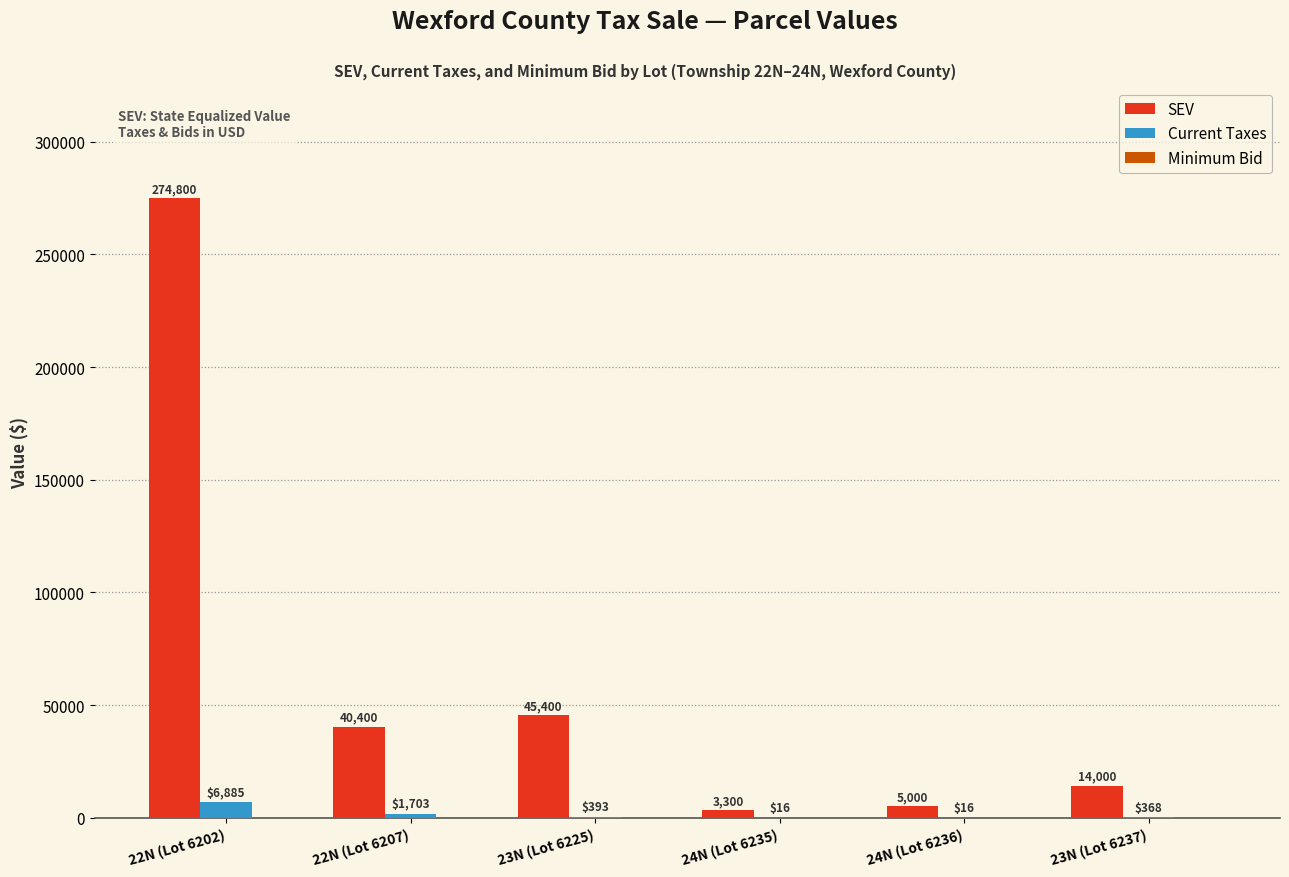

What is the sum of the SEV values at 22N (Lot 6202) and 23N (Lot 6225)?

320200.0